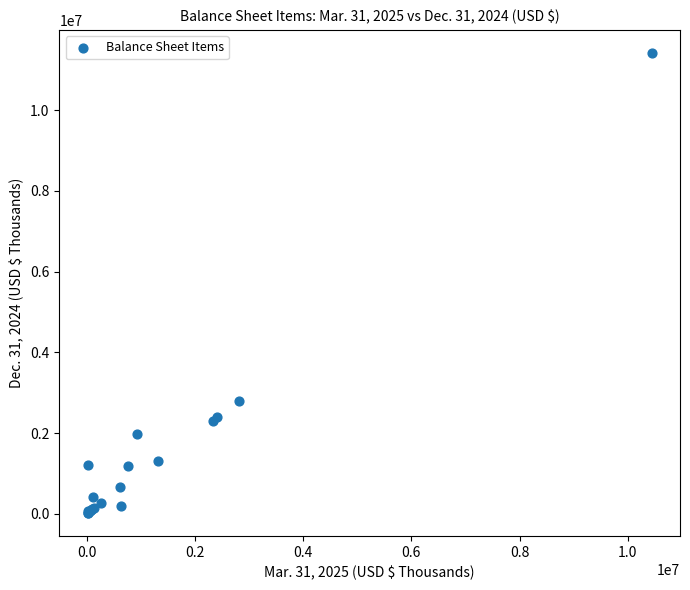

What Y value in the scatter plot is closest to 5717634?

2792084